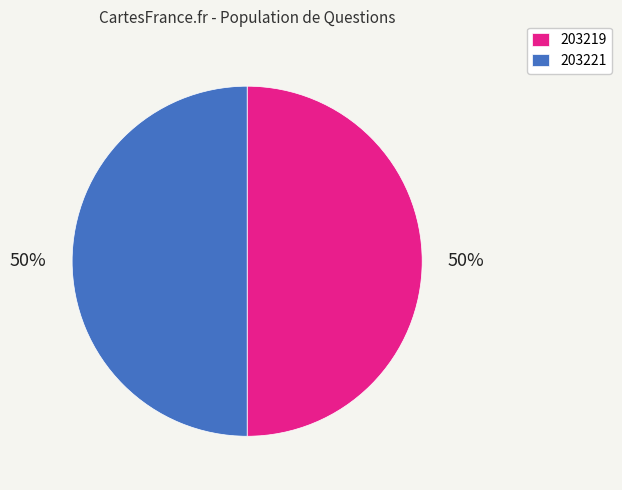

Count the number of slices in the pie.

2